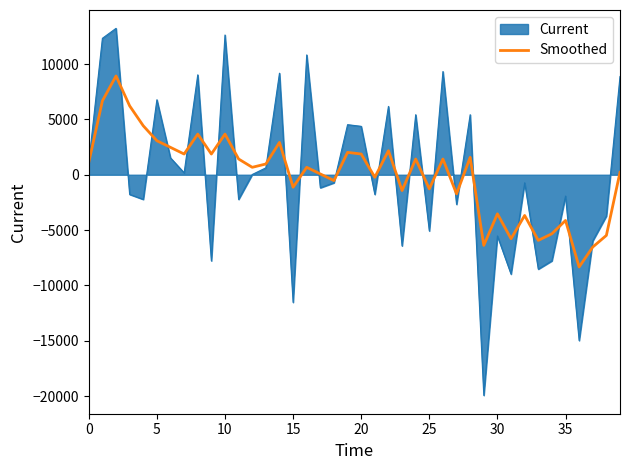

Which series has the largest range (max minus min)?

Current